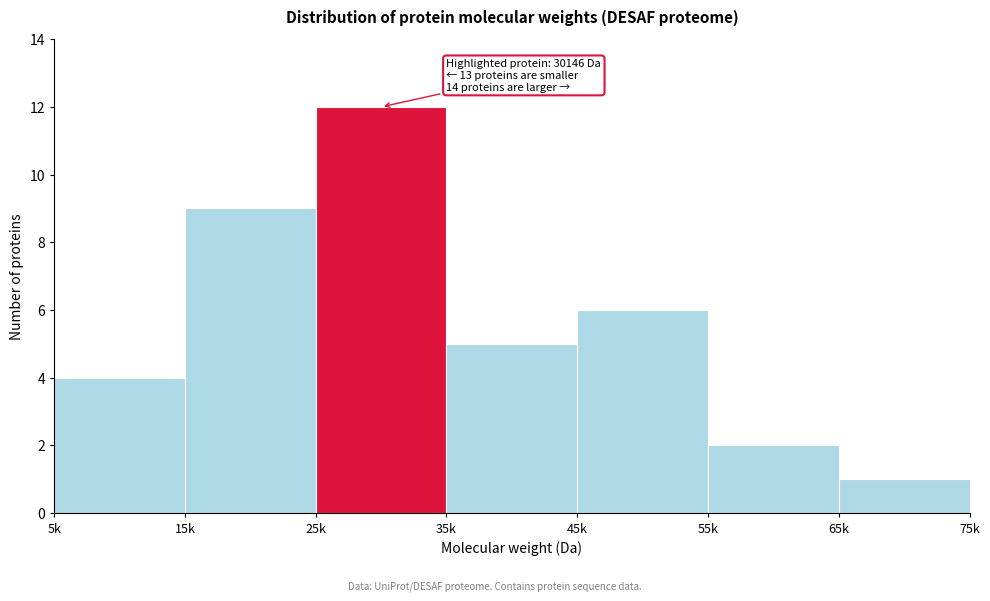

Reading right to left, list all the values displayed in this chart.

1	2	6	5	12	9	4